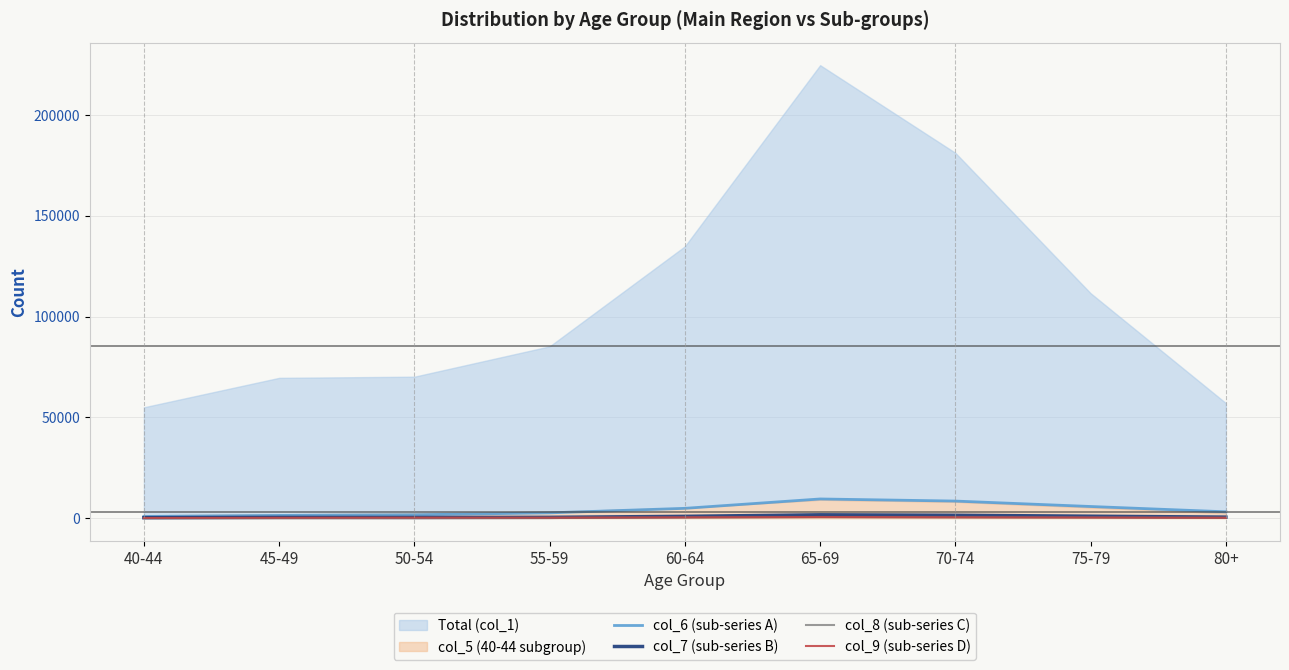

At which category is the sum across all series the highest?

65-69